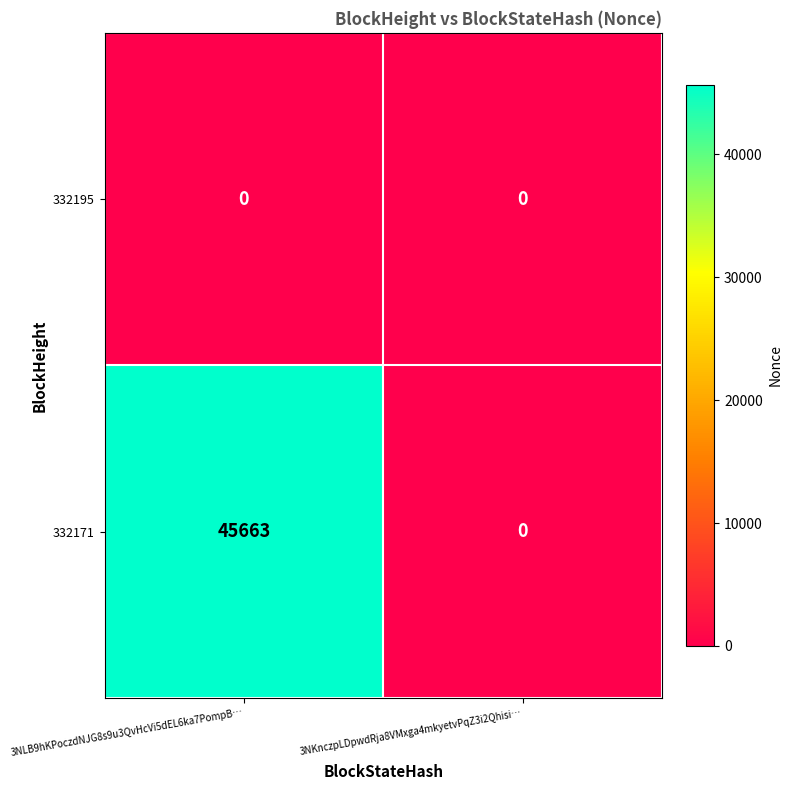

What is the average value of the 332171 series?

22832